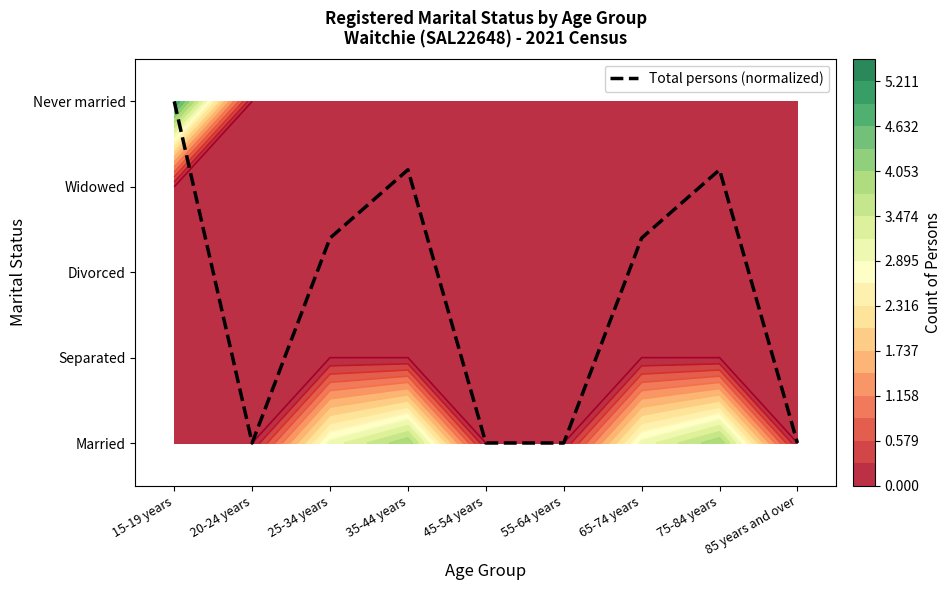

Rank the categories by value from highest to lowest.

15-19 years, 35-44 years, 75-84 years, 25-34 years, 65-74 years, 20-24 years, 45-54 years, 55-64 years, 85 years and over